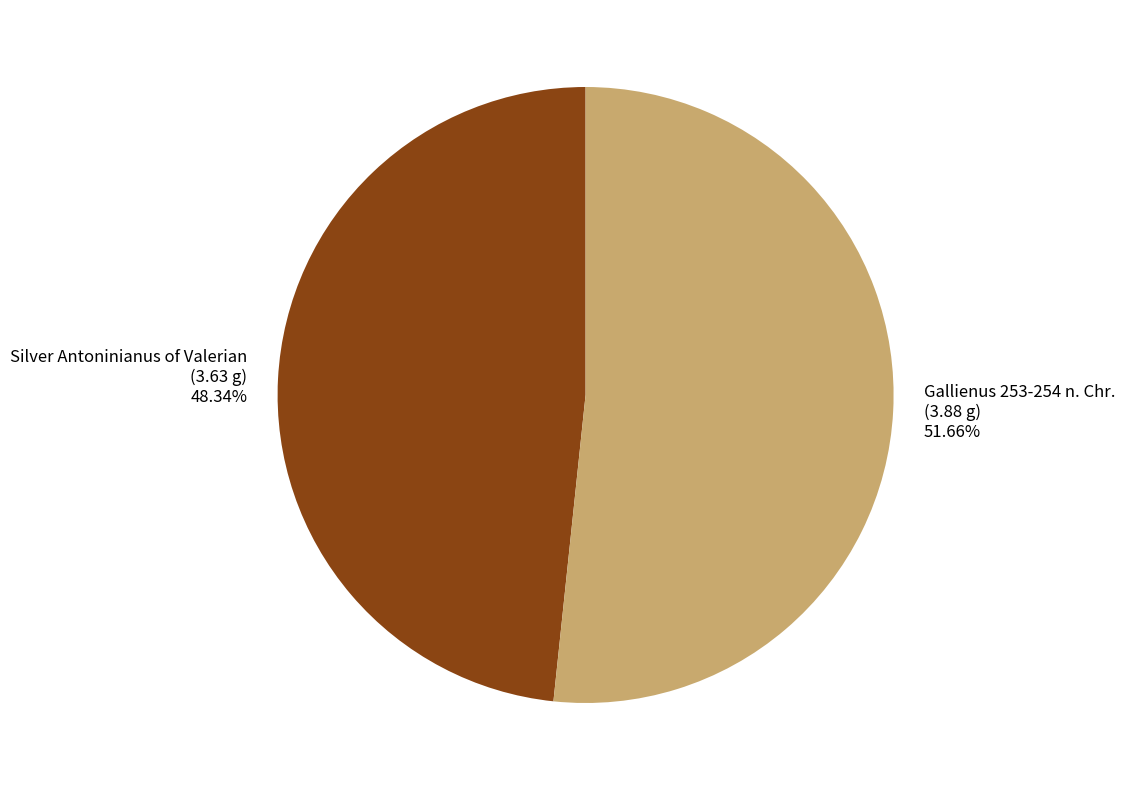

Rank the categories by value from lowest to highest.

Silver Antoninianus of Valerian, Gallienus 253-254 n. Chr.